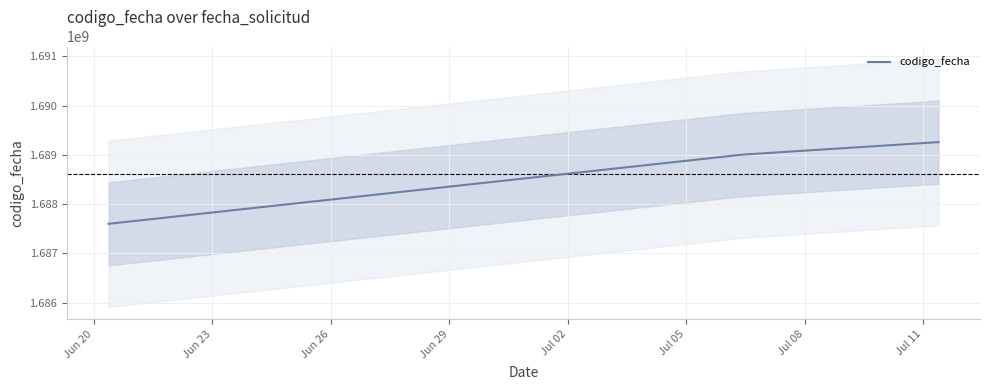

What is the average value?

1688623473